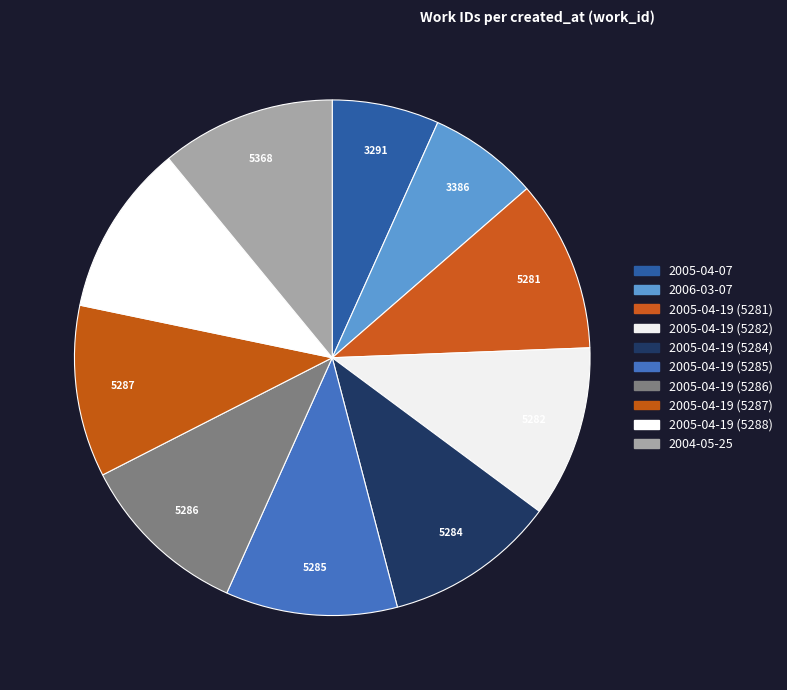

How many segments does this pie chart have?

10